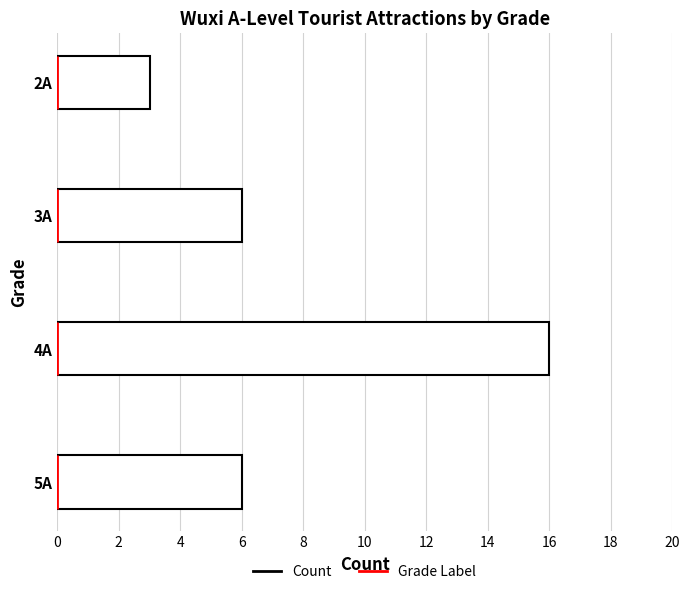

Approximately how many times larger is the value at 3A compared to 2A?

2.0